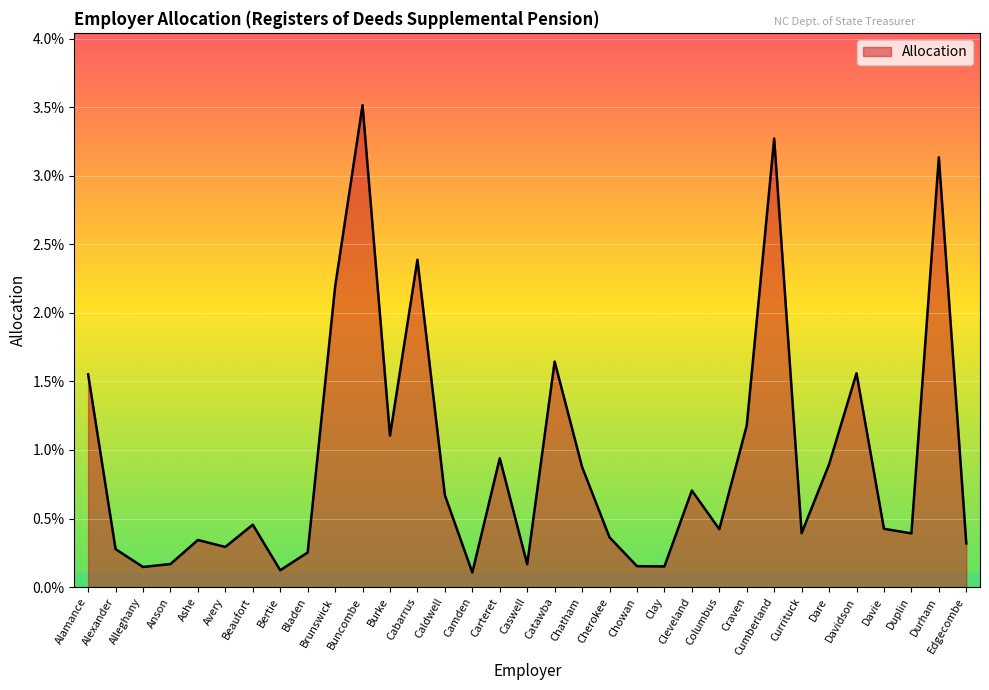

How many interior local peaks (higher than both neighbors) does the data have?

10